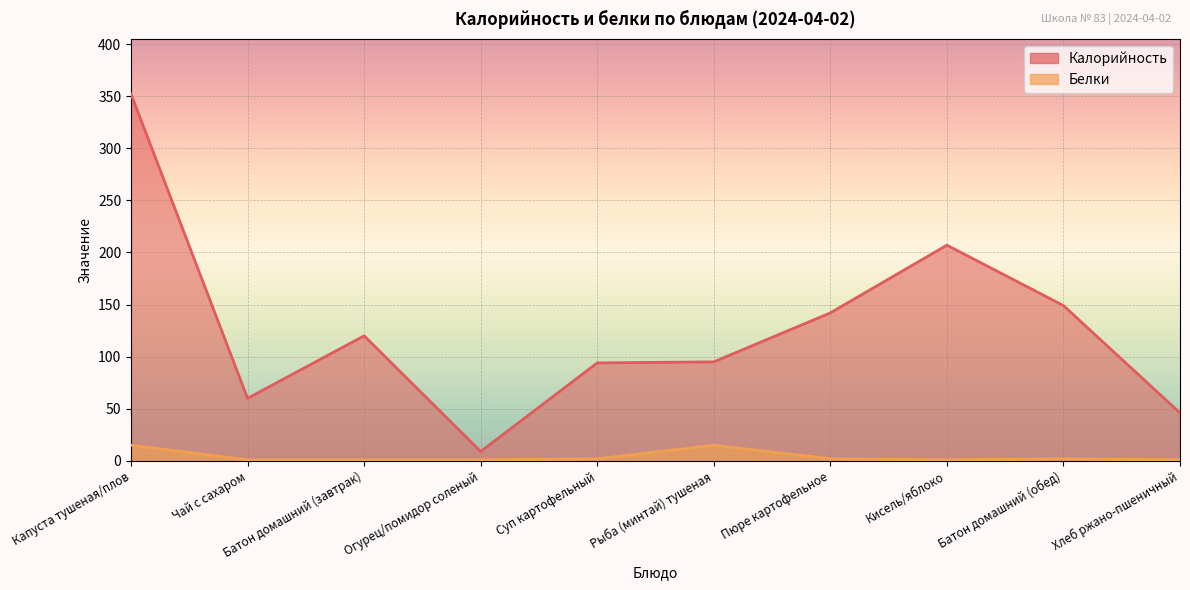

True or false: Калорийность and Белки intersect in this chart.

False